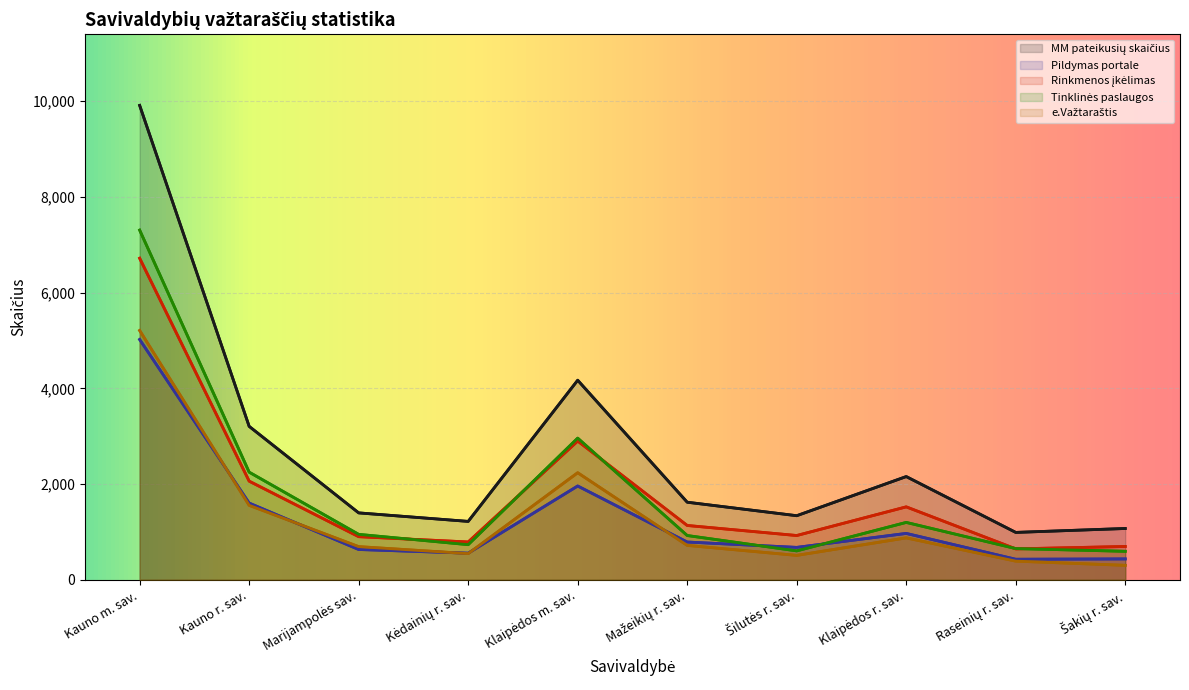

What is the difference between the highest and lowest values at Mažeikių r. sav.?

902